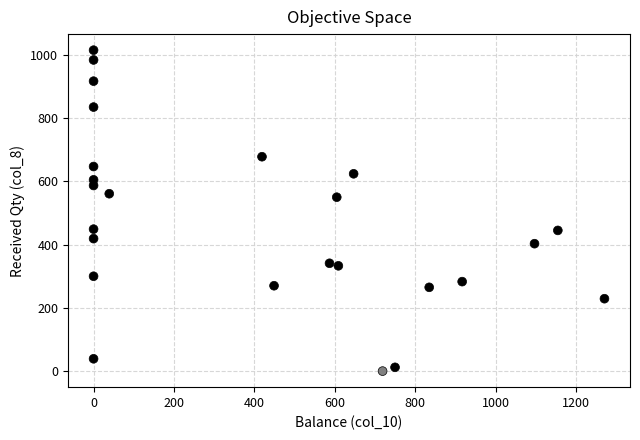

What is the range of X values (max minus min)?

1271